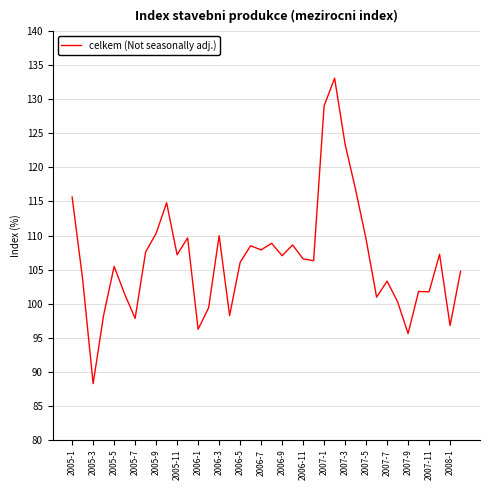

What is the difference between the maximum and minimum values?

44.9